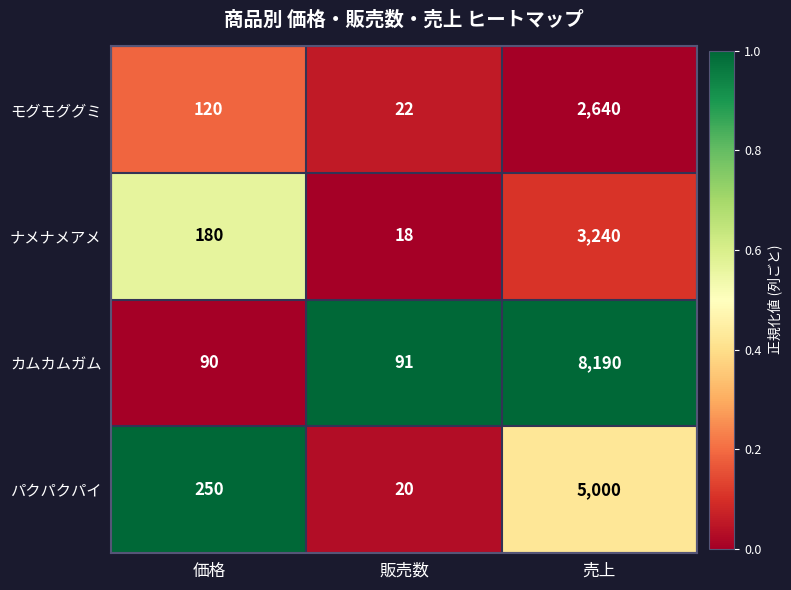

List the series in order of their peak value, highest first.

カムカムガム, パクパクパイ, ナメナメアメ, モグモググミ